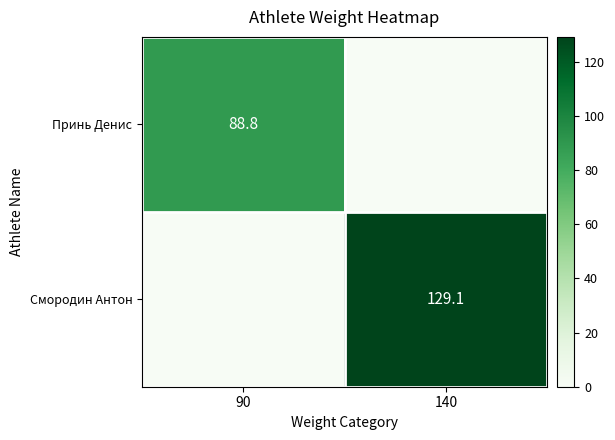

Is it true that Смородин Антон equals 219.9 at 140?

False